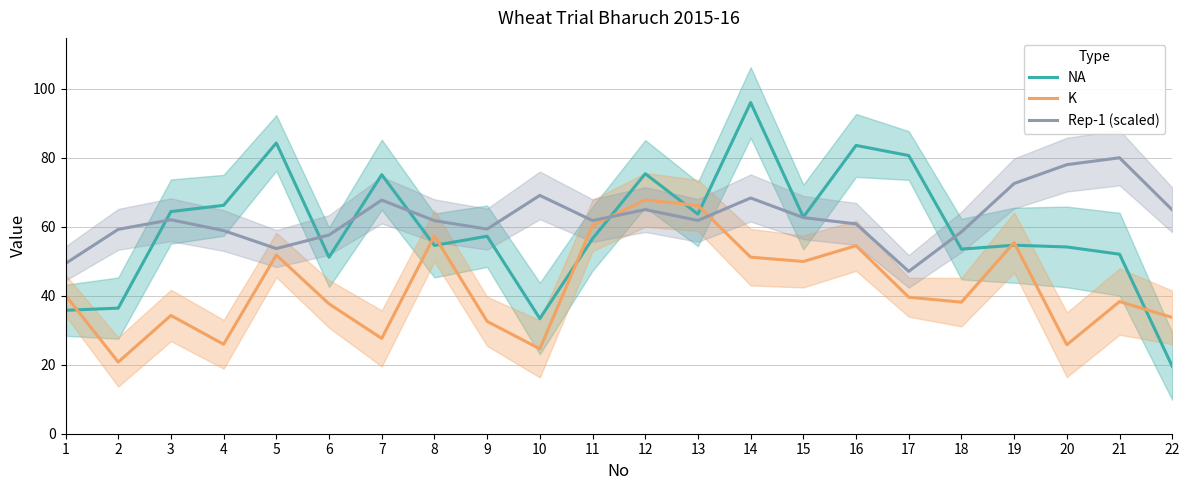

How many values in the NA series are below 57?

11